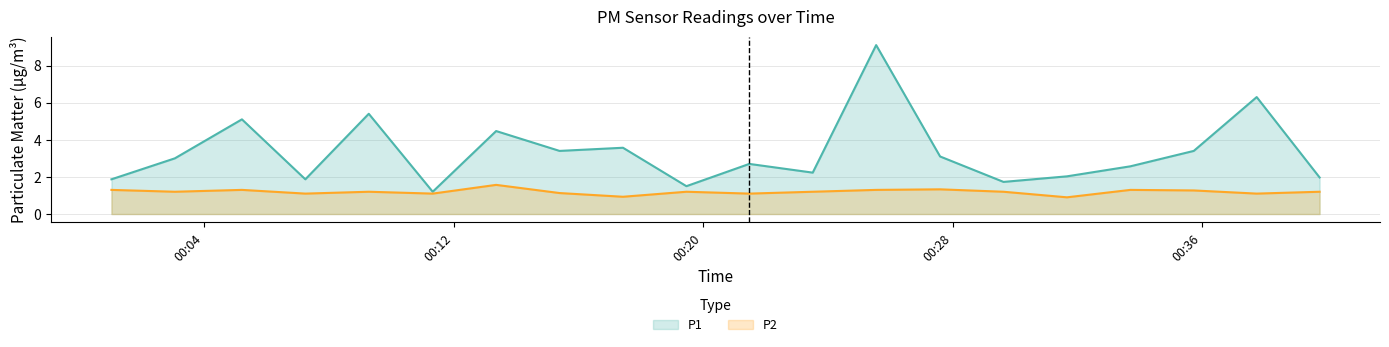

Rank the categories by P1 value from highest to lowest.

2022-07-29T00:25:33, 2022-07-29T00:37:45, 2022-07-29T00:09:17, 2022-07-29T00:05:13, 2022-07-29T00:13:22, 2022-07-29T00:17:26, 2022-07-29T00:15:24, 2022-07-29T00:35:44, 2022-07-29T00:27:36, 2022-07-29T00:03:04, 2022-07-29T00:21:29, 2022-07-29T00:33:42, 2022-07-29T00:23:31, 2022-07-29T00:31:40, 2022-07-29T00:39:46, 2022-07-29T00:01:02, 2022-07-29T00:07:15, 2022-07-29T00:29:38, 2022-07-29T00:19:28, 2022-07-29T00:11:20